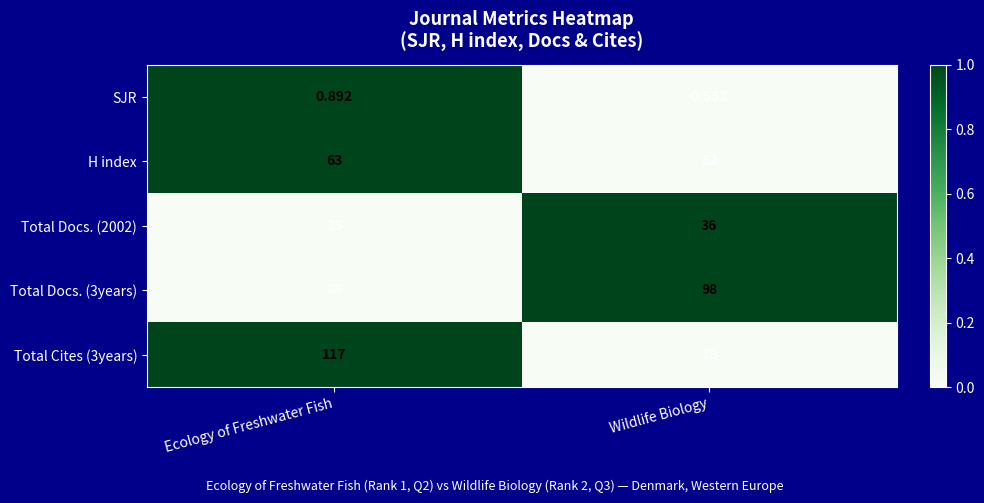

What is the total value across all series at Wildlife Biology?

274.6